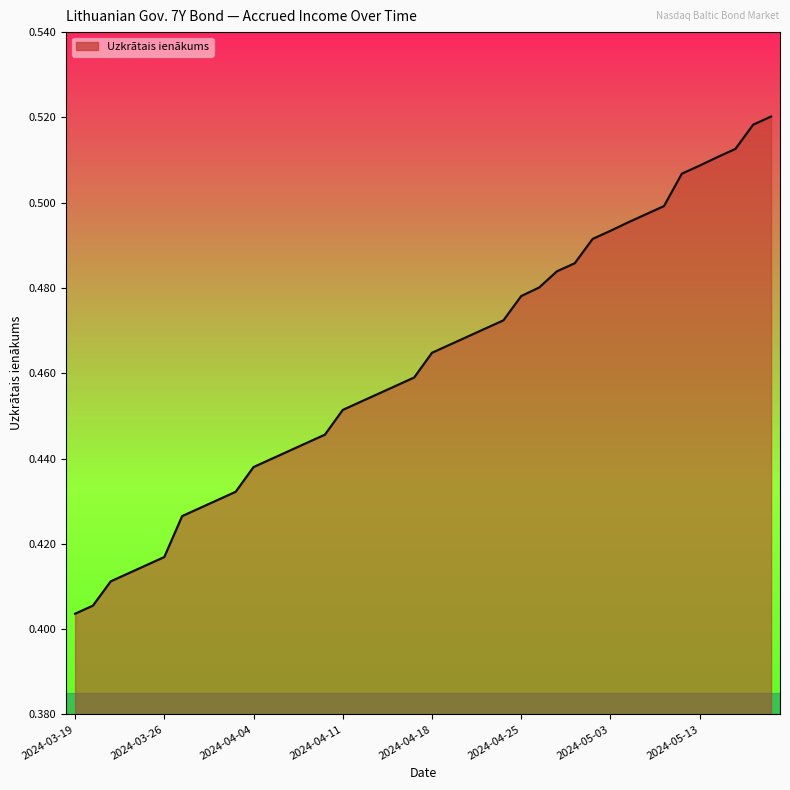

Does the chart have visible grid lines?

No